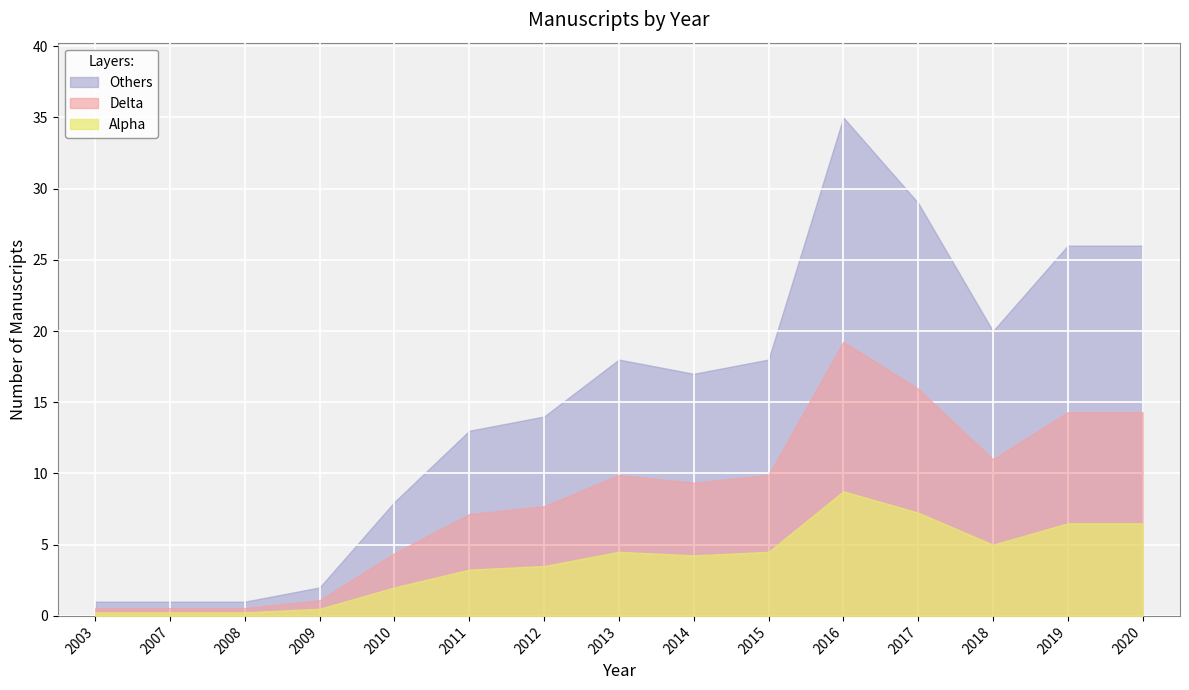

What is the average value?

15